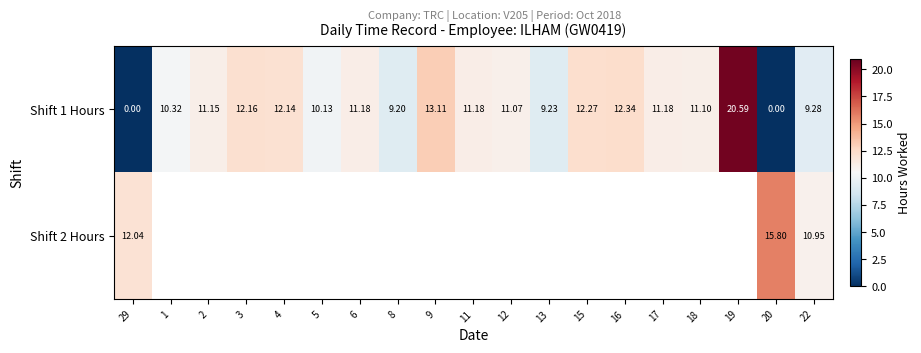

Which category has the highest value in the Shift 1 Hours series?

19